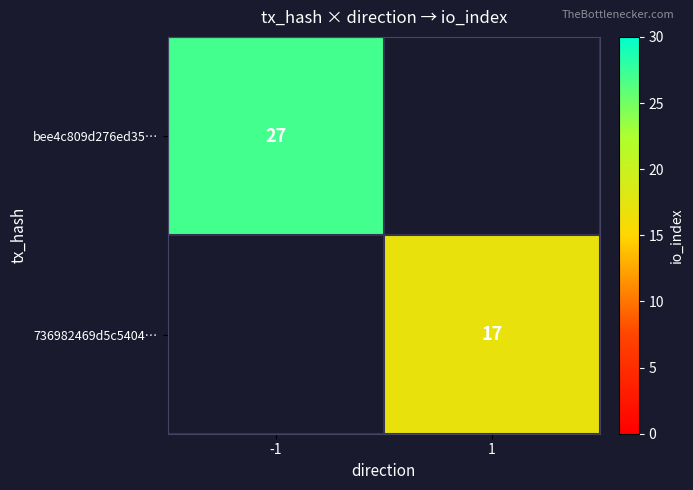

True or false: bee4c809d276ed35… has a value of 7 at -1.

False